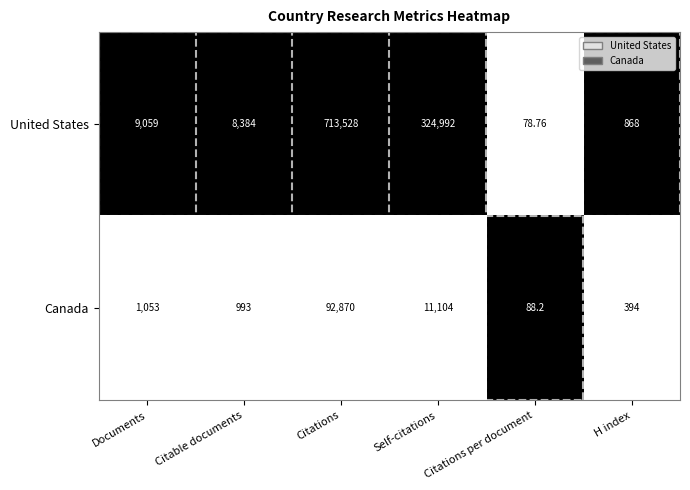

Which label corresponds to the smallest value in the chart?

Citations per document